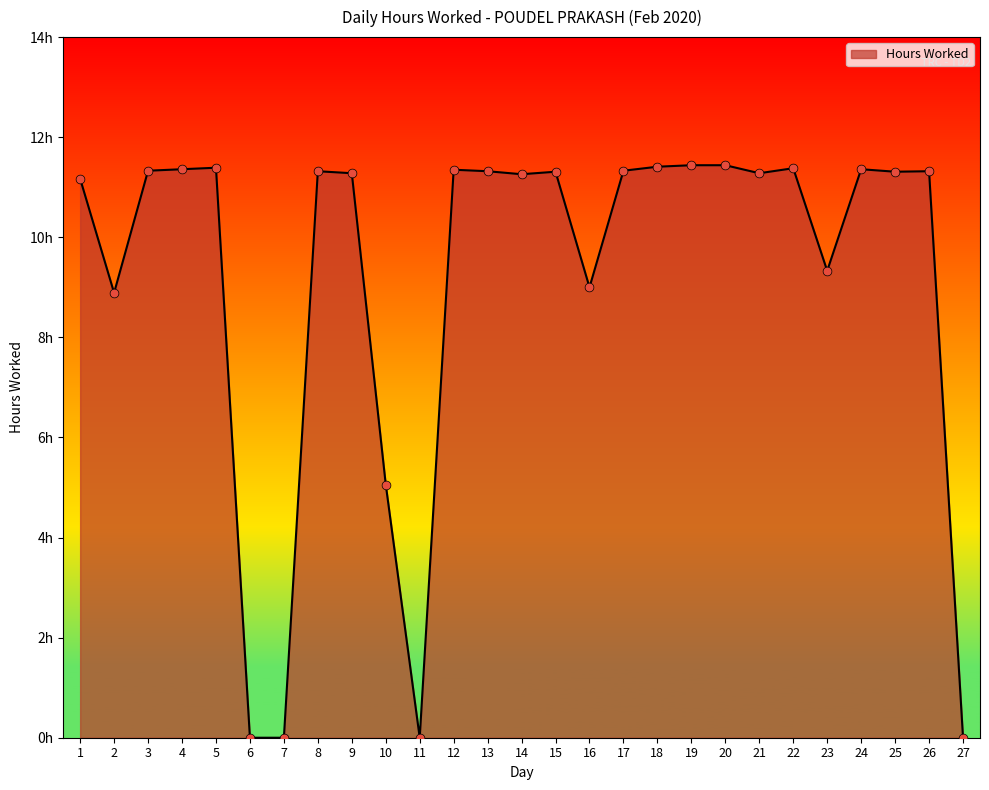

Does the chart have visible grid lines?

No